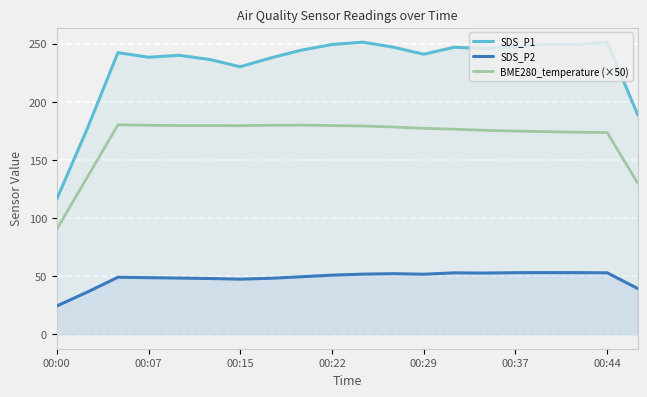

What are all the series names shown in the legend?

SDS_P1, SDS_P2, BME280_temperature (×50)